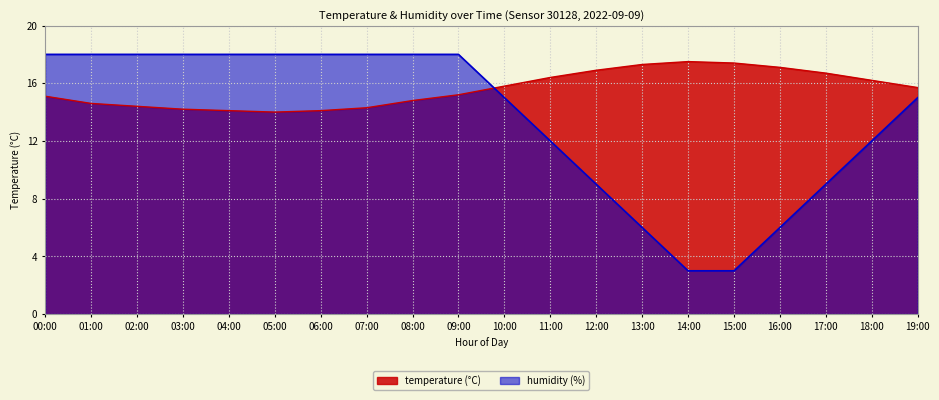

What is the label of the 1st point from the left?

00:00